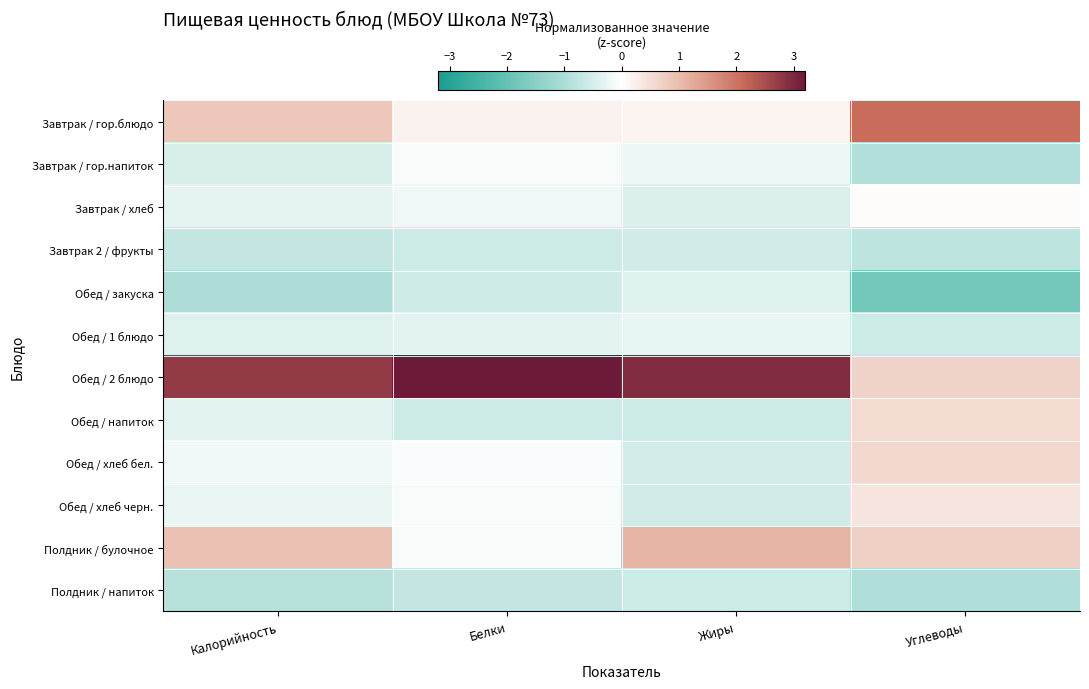

Which series has the largest total across all categories?

Обед / 2 блюдо